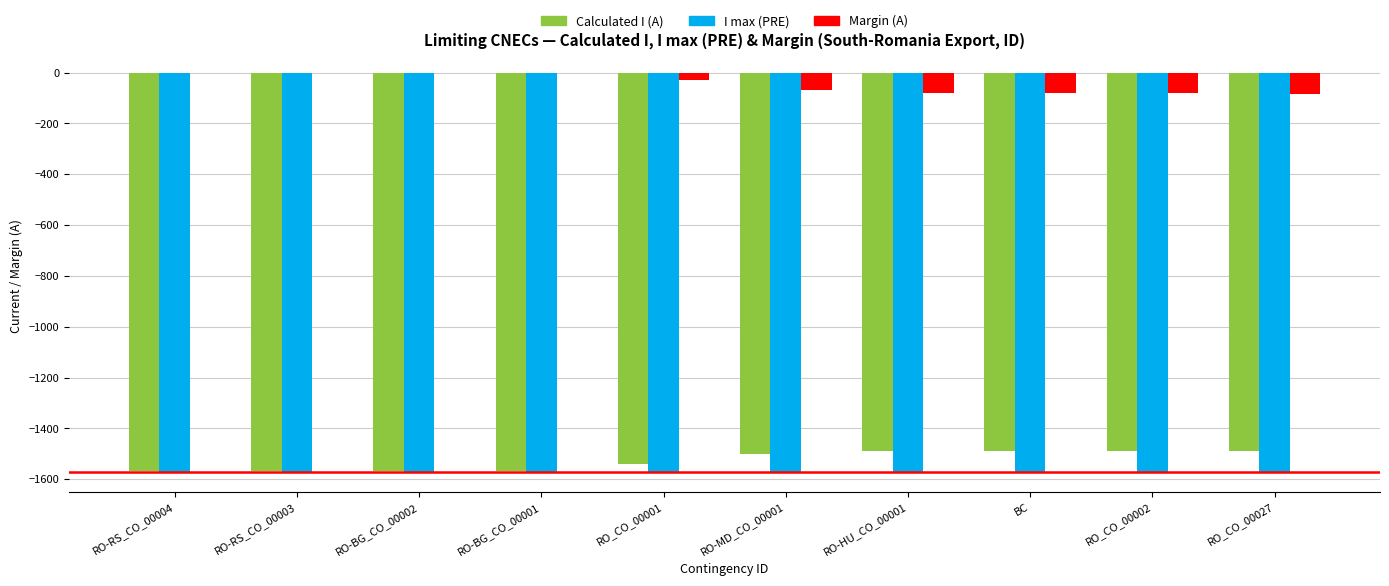

Which series has the largest total across all categories?

Margin (A)